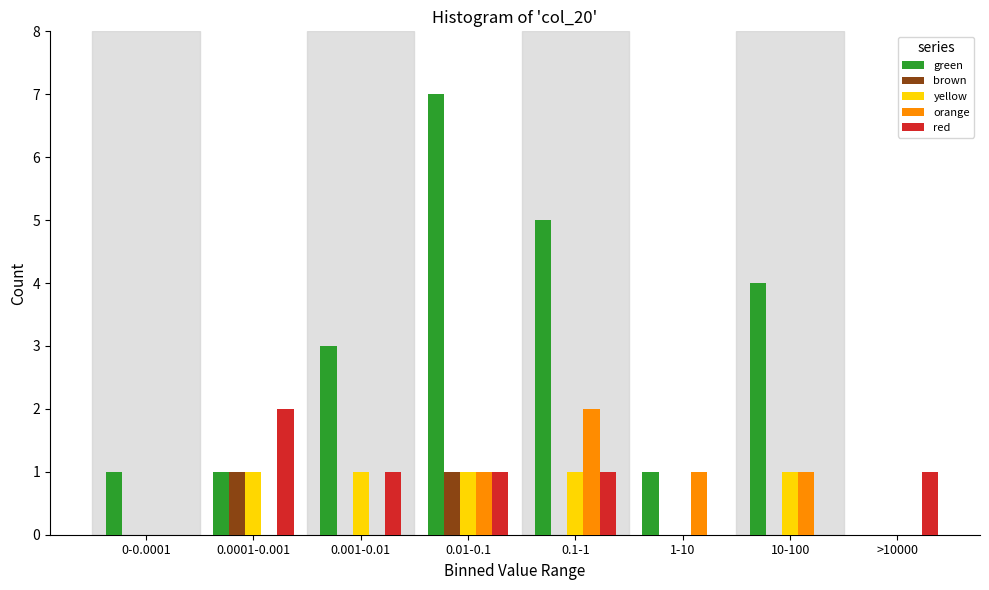

Between 1-10 and 10-100, which series saw the biggest shift?

green